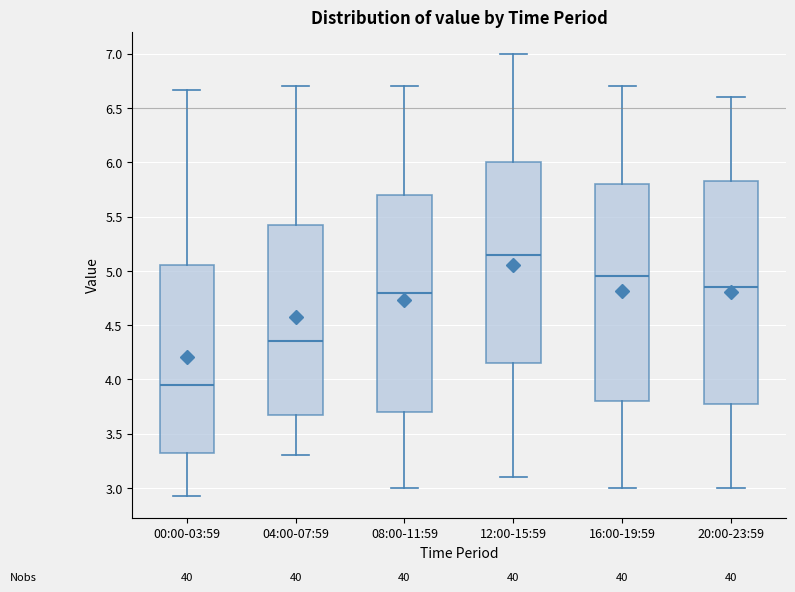

Which box's median line is the lowest?

00:00-03:59